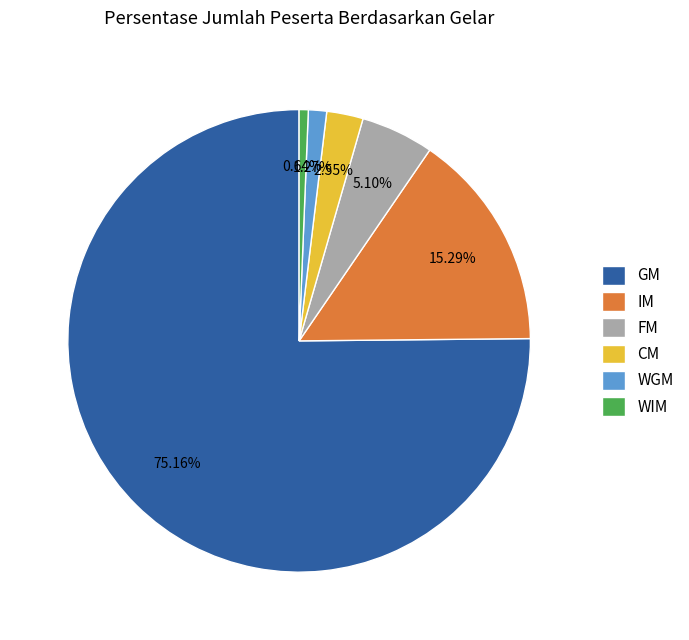

How many segments does this pie chart have?

6